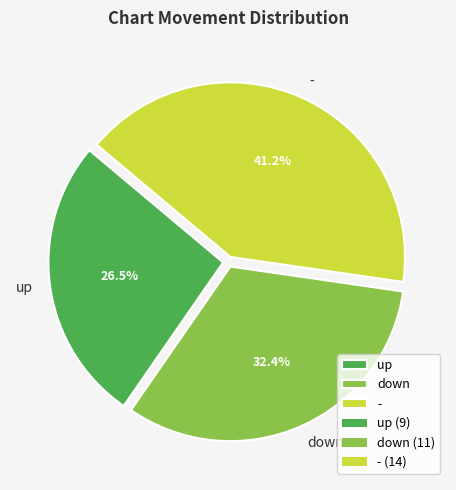

How many segments does this pie chart have?

3